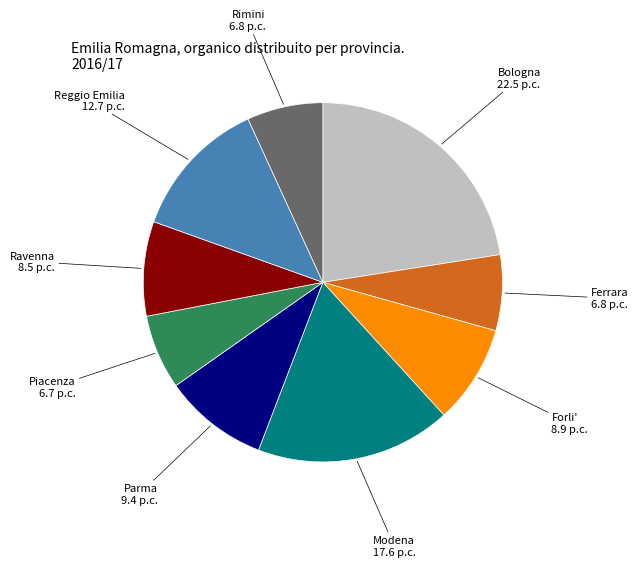

Does any single category account for the majority?

No